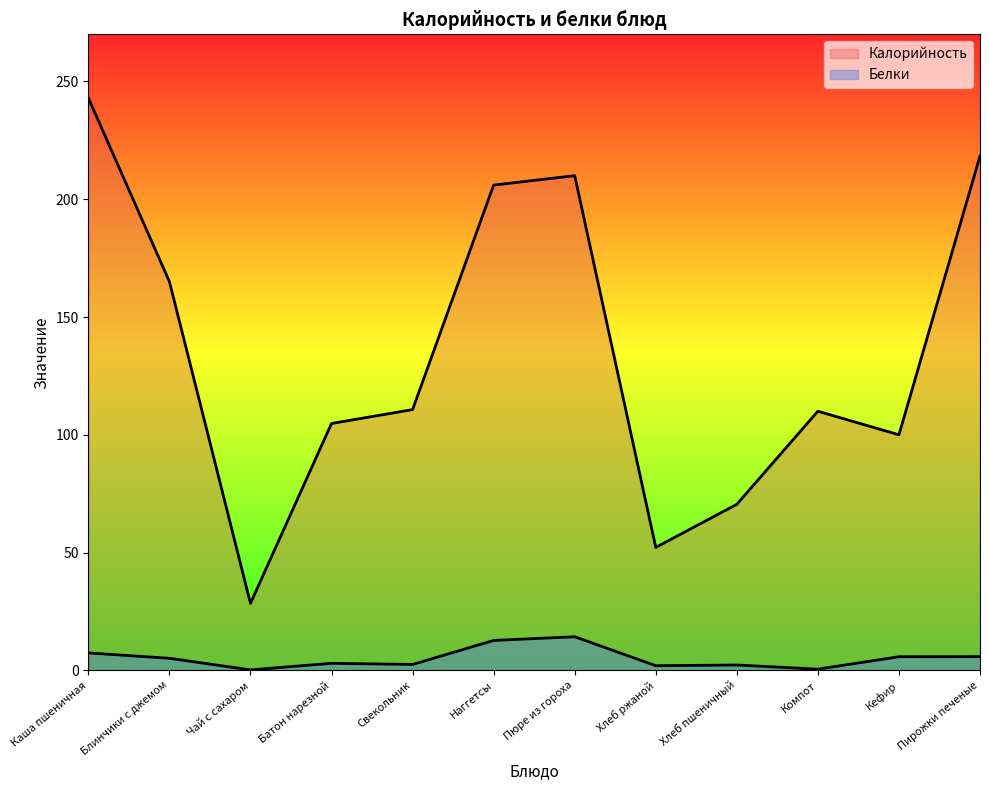

Reading left to right, extract all data points from this chart.

Калорийность: 243.0	165.0	28.5	104.8	110.7	206.0	210.0	52.2	70.5	110.0	100.0	218.3
Белки: 7.4	5.1	0.2	3.0	2.5	12.7	14.3	2.0	2.3	0.5	5.8	5.8